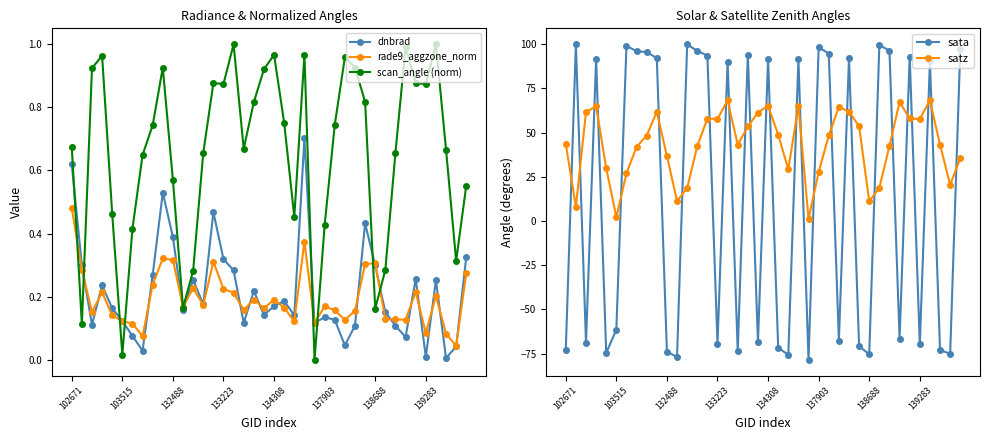

In dnbrad, how many points are higher than both neighbors (excluding endpoints)?

11